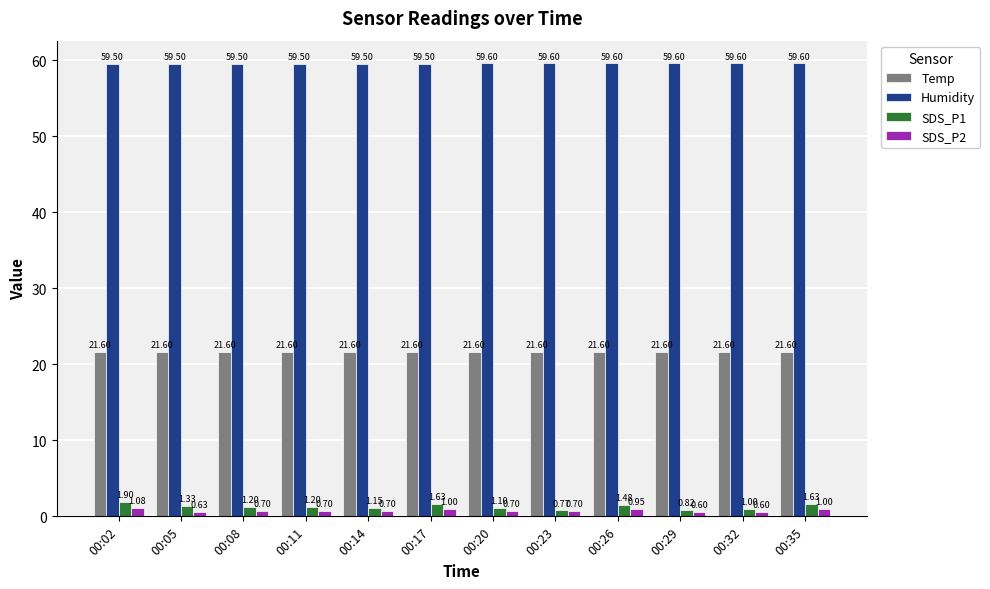

At how many categories does at least one series exceed 35?

12